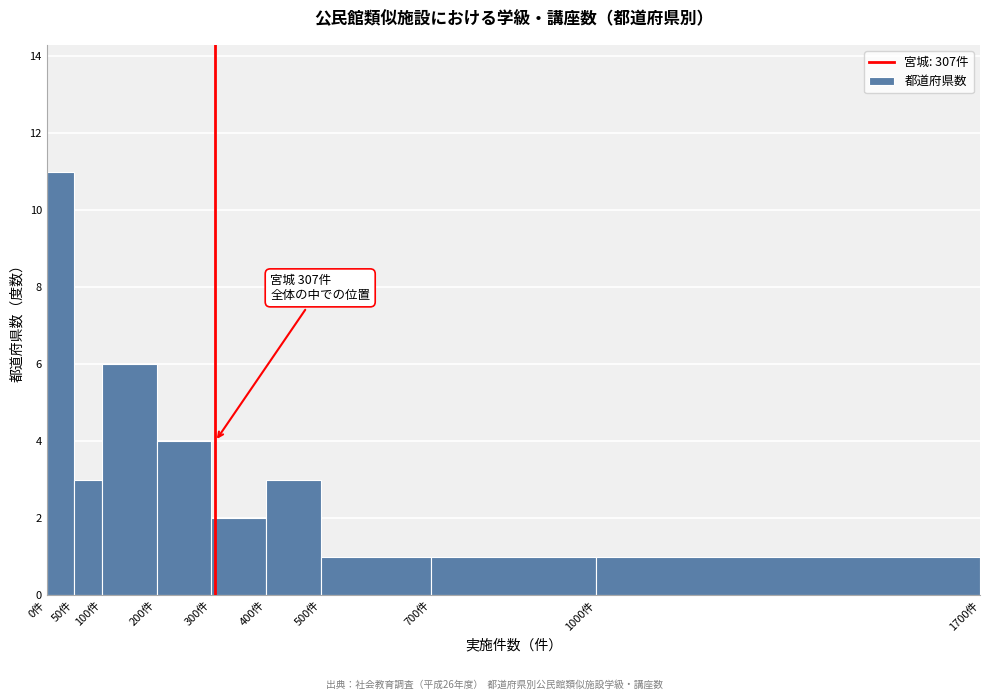

Over which range of the x-axis is the bar tallest?

0 to 50